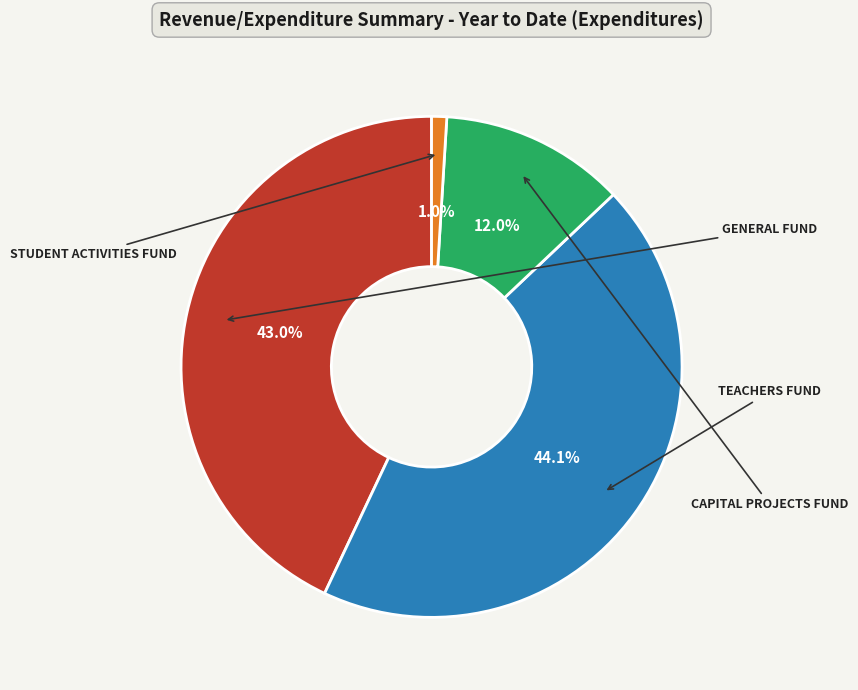

Is there a majority slice in this chart?

No